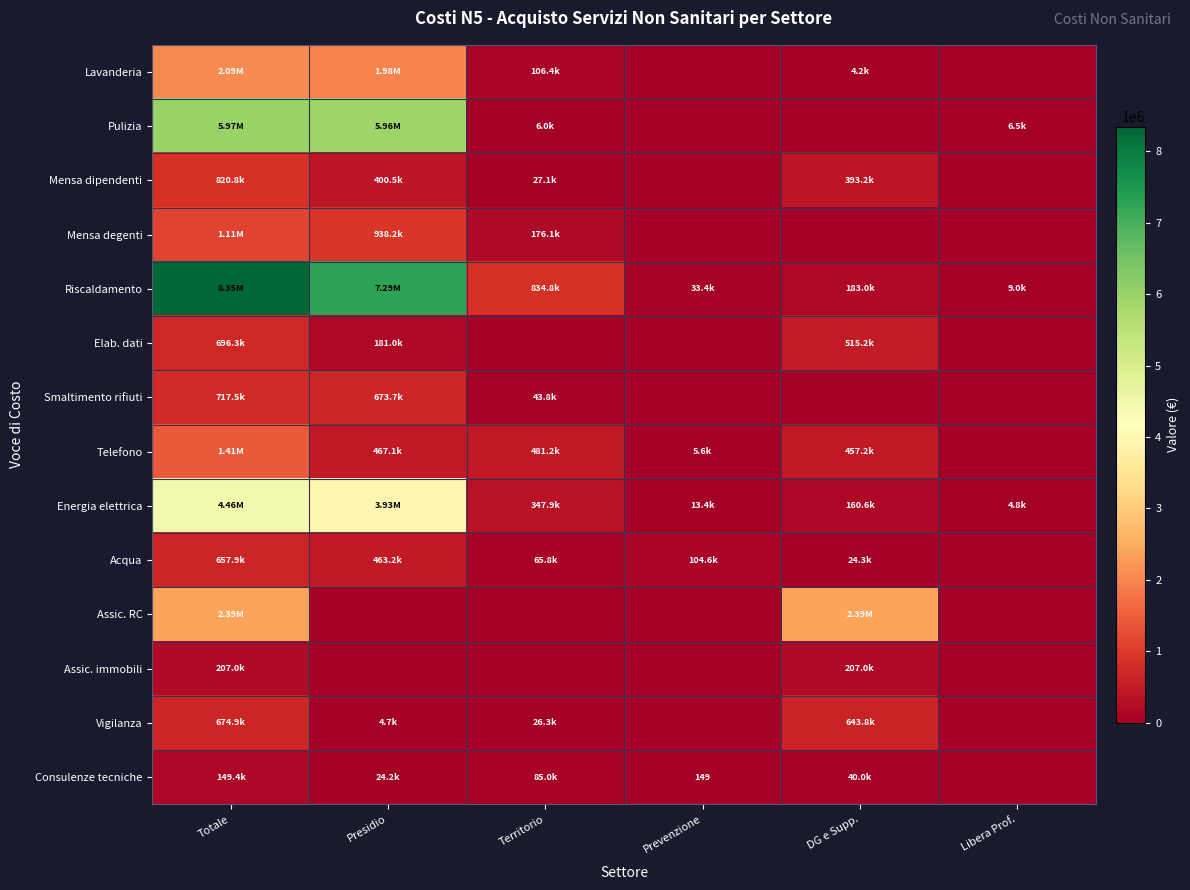

What value does the Acqua series have at Territorio?

65794.3